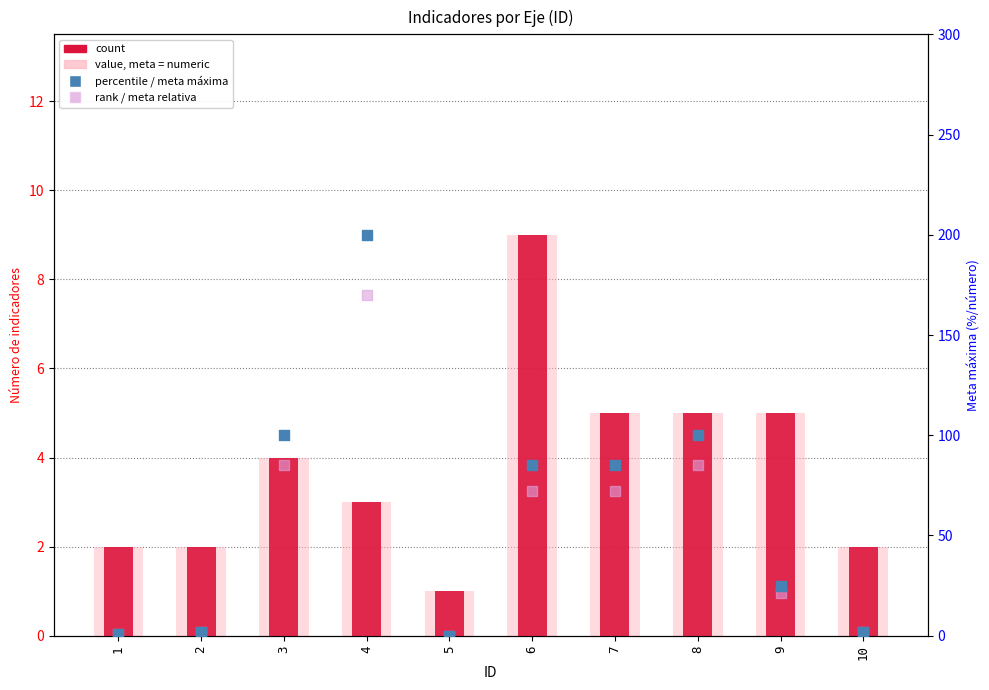

What are all the series names shown in the legend?

count, value, meta = numeric, percentile / meta máxima, rank / meta relativa